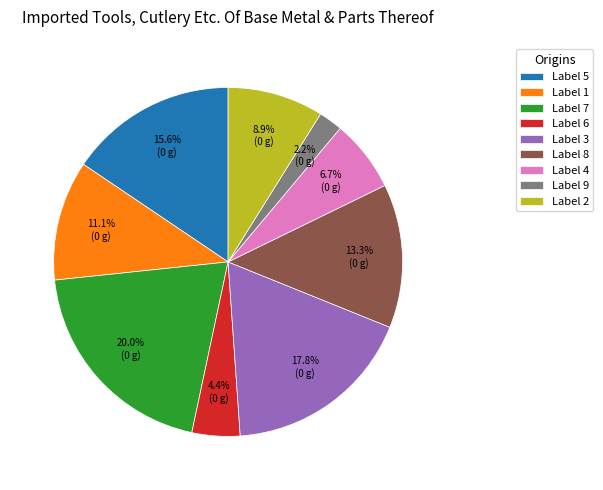

What percentage do Label 8 and Label 4 together represent?

20.0%